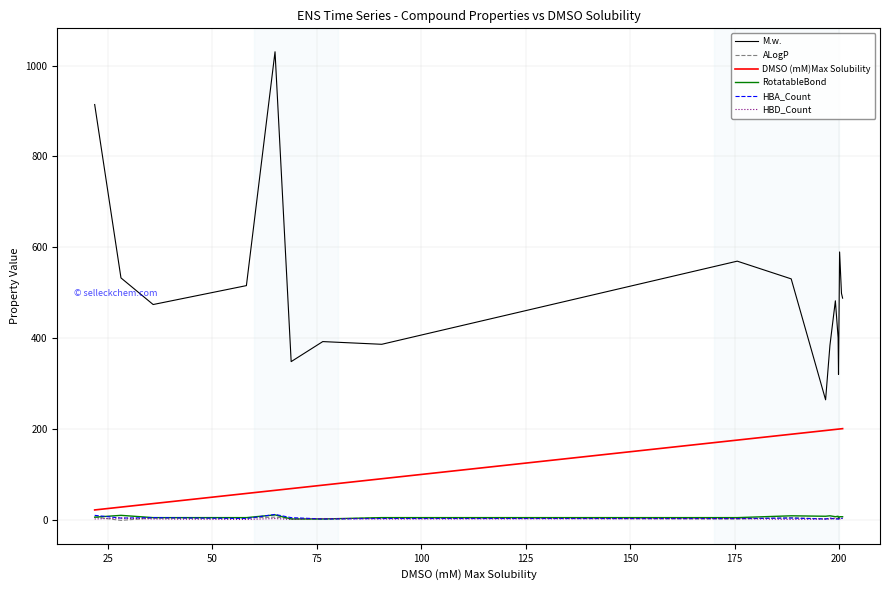

What is the greatest value displayed?

1030.3